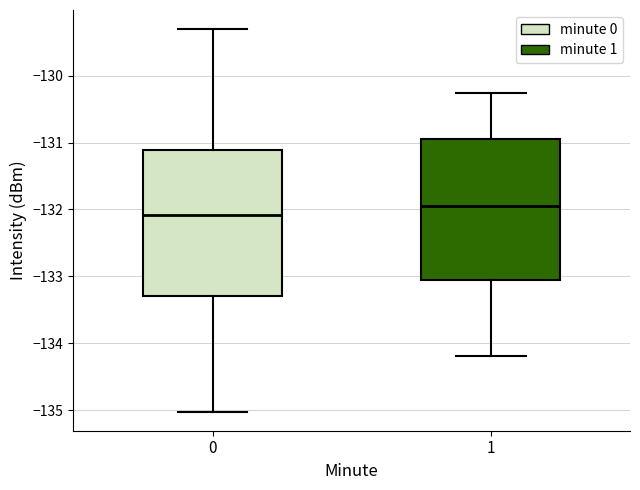

Which box's median line is the lowest?

0